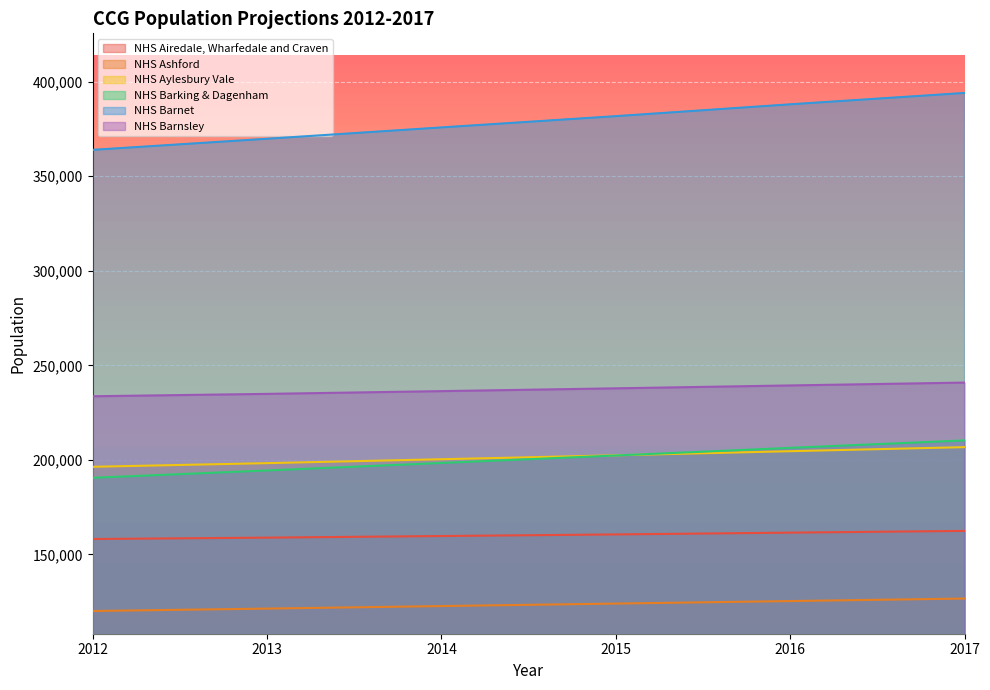

Which series has the largest range (max minus min)?

NHS Barnet